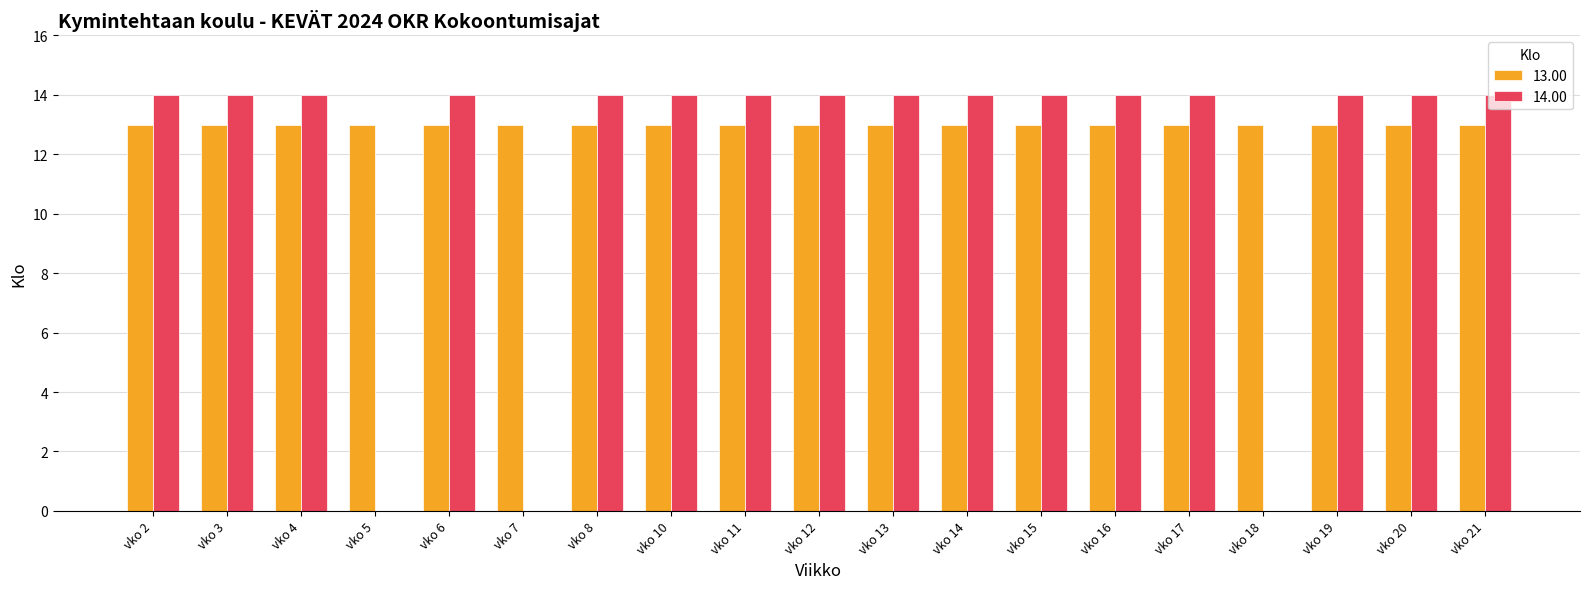

Is it true that 13.00 equals 20 at vko 10?

False